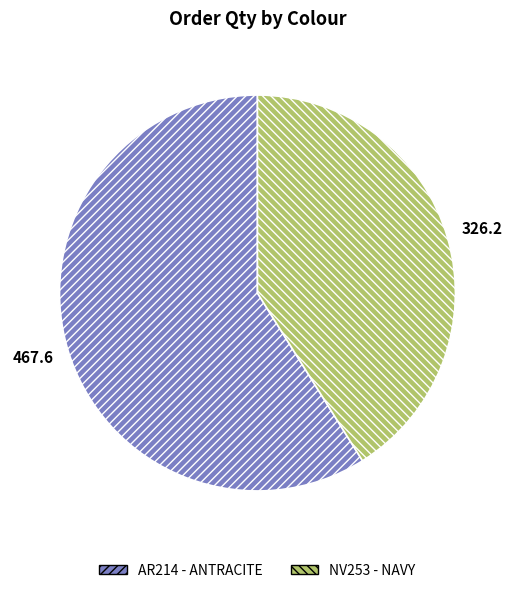

How many segments does this pie chart have?

2